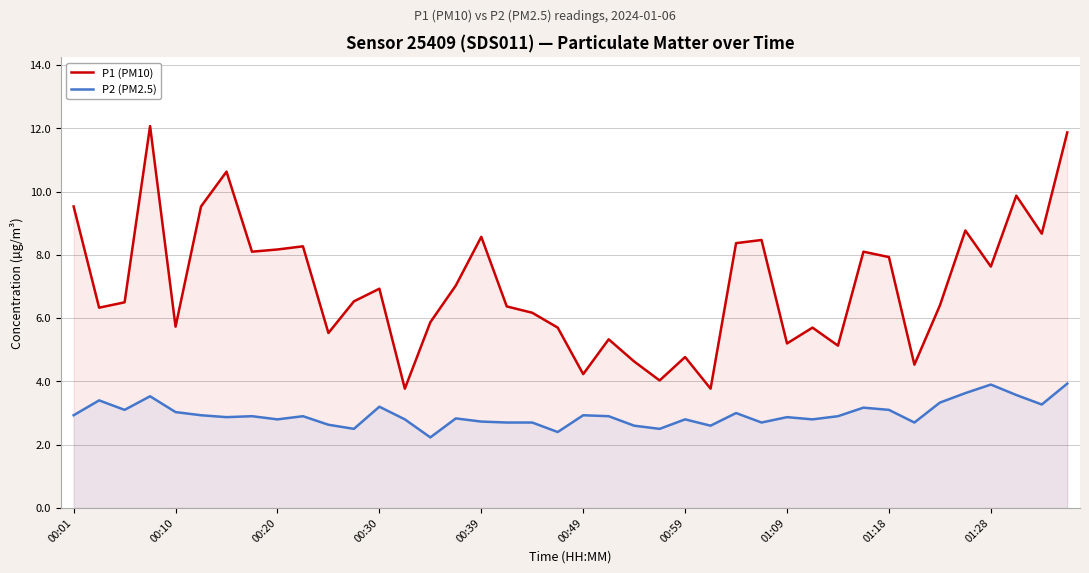

What position from the left is 37?

38